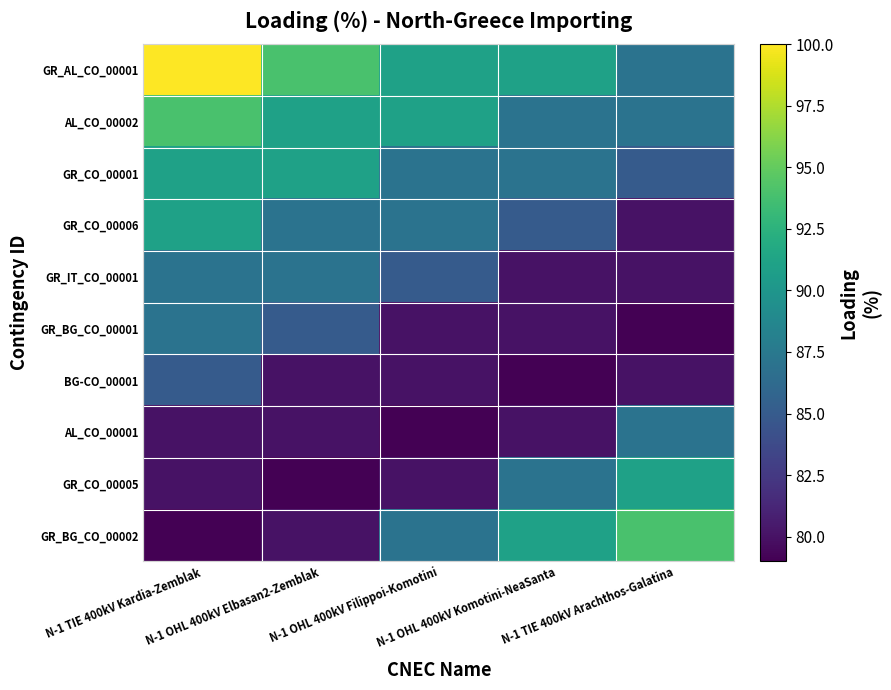

Between N-1 TIE 400kV Arachthos-Galatina and N-1 OHL 400kV Filippoi-Komotini, which is larger?

N-1 OHL 400kV Filippoi-Komotini